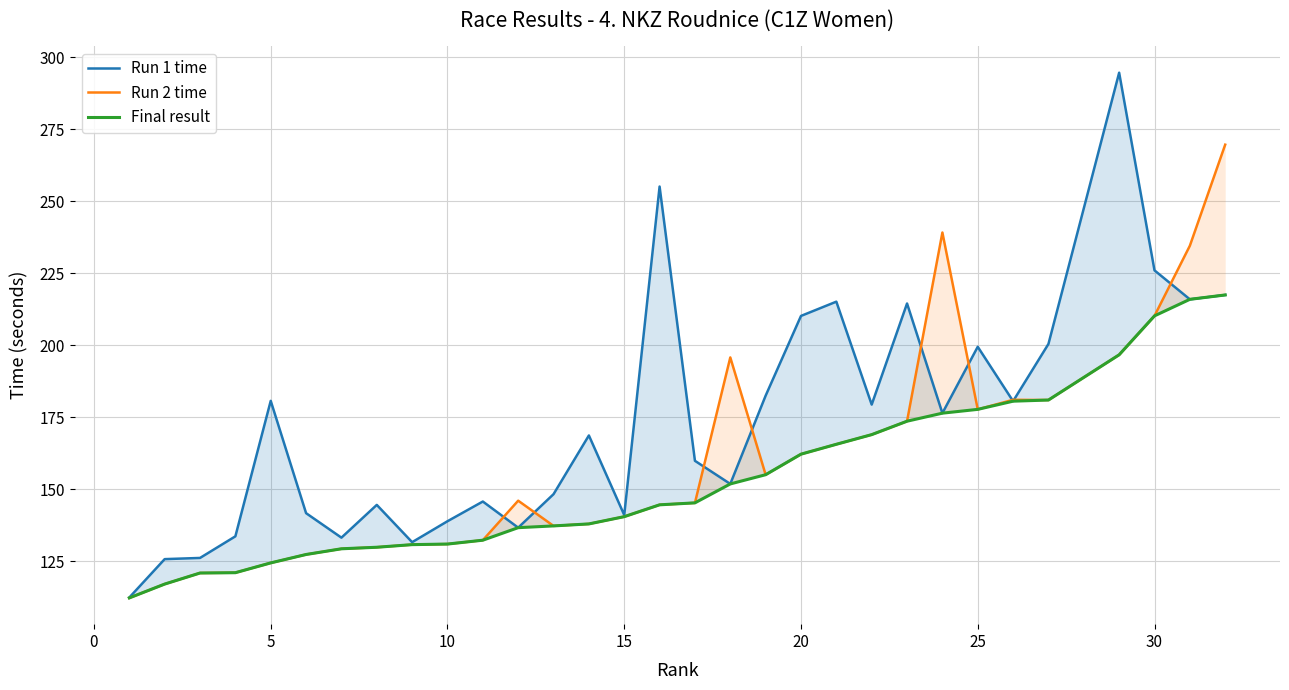

List the series in order of their overall mean, highest first.

Run 1 time, Run 2 time, Final result